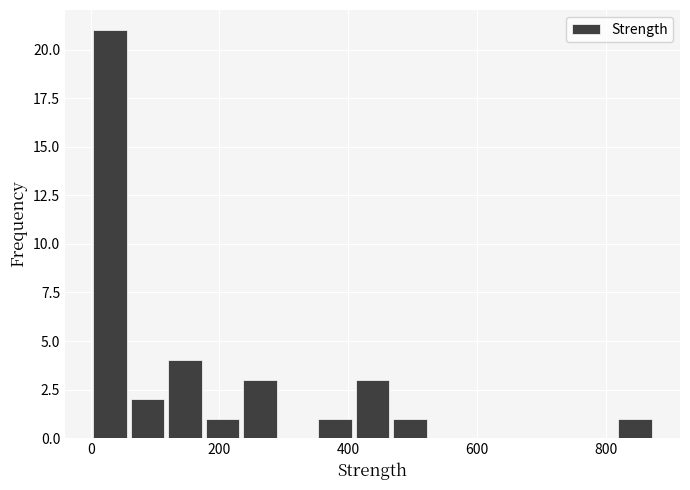

Read against the x-axis, roughly where is the centre of the tallest bar?

20